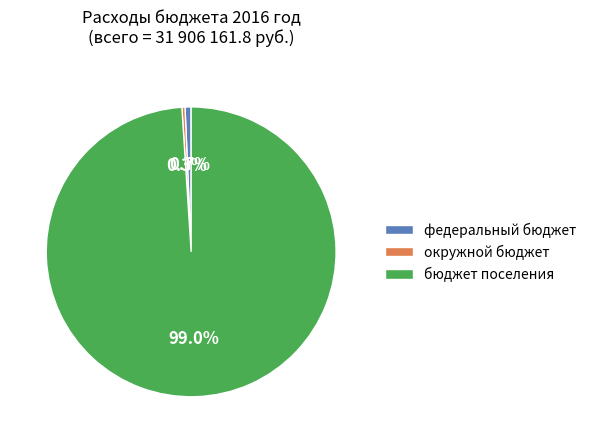

To the nearest percent, what portion does бюджет поселения represent?

99%